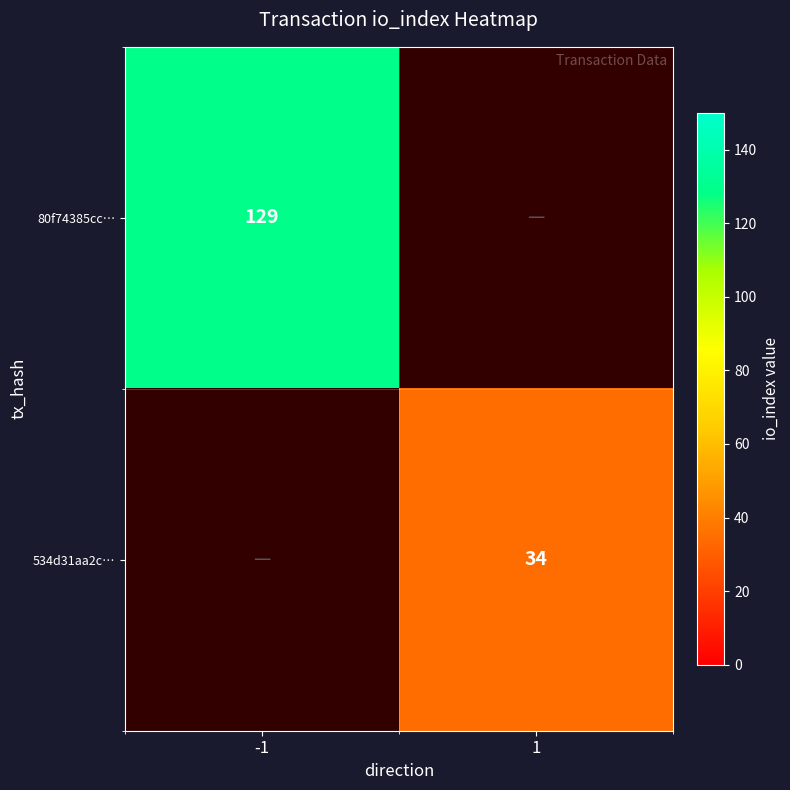

The value of 534d31aa2c… at 1 is 23. True or false?

False